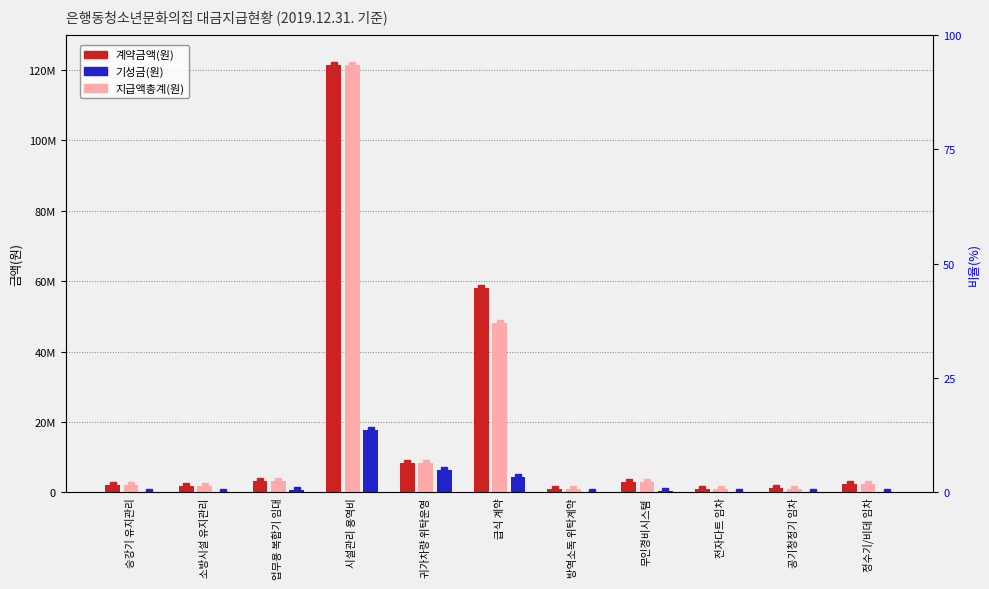

At which label is 지급액총계(원) closest to 61225500?

급식 계약